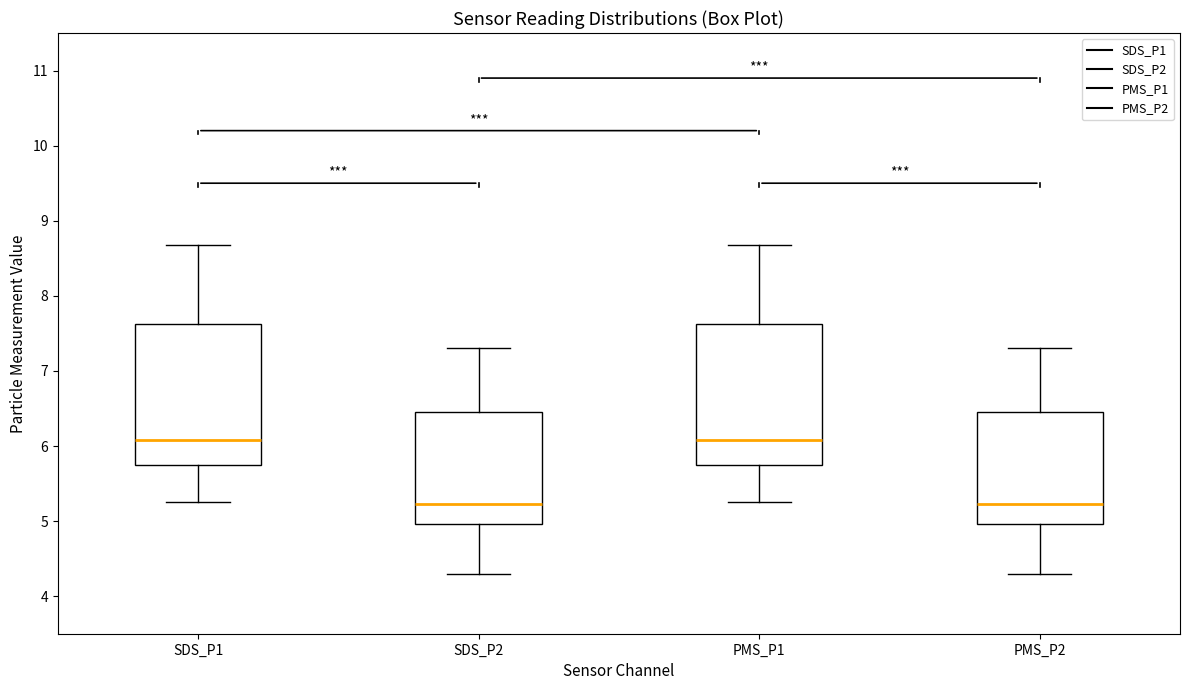

Where does the upper whisker of the box for PMS_P1 end on the y-axis? The values are not printed on the chart, so give them approximately, as read against the axis.

8.7